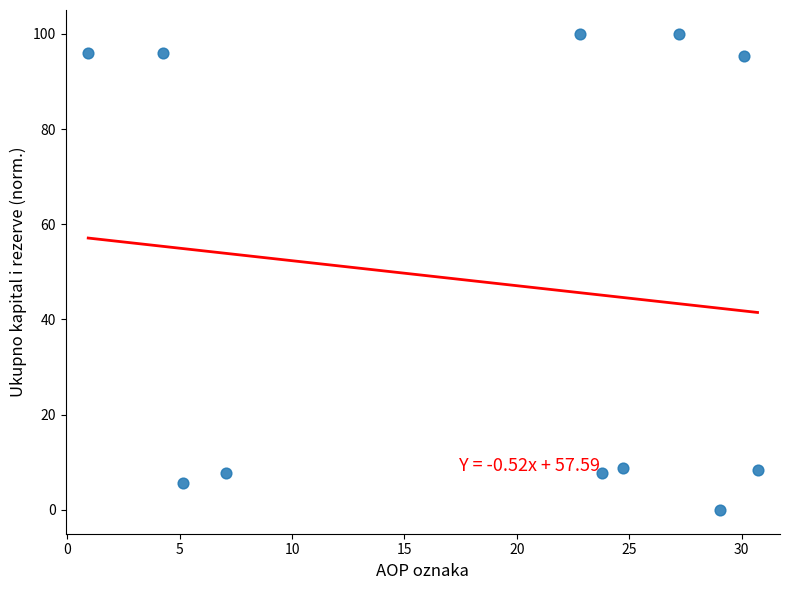

What is the average Y value?

47.8